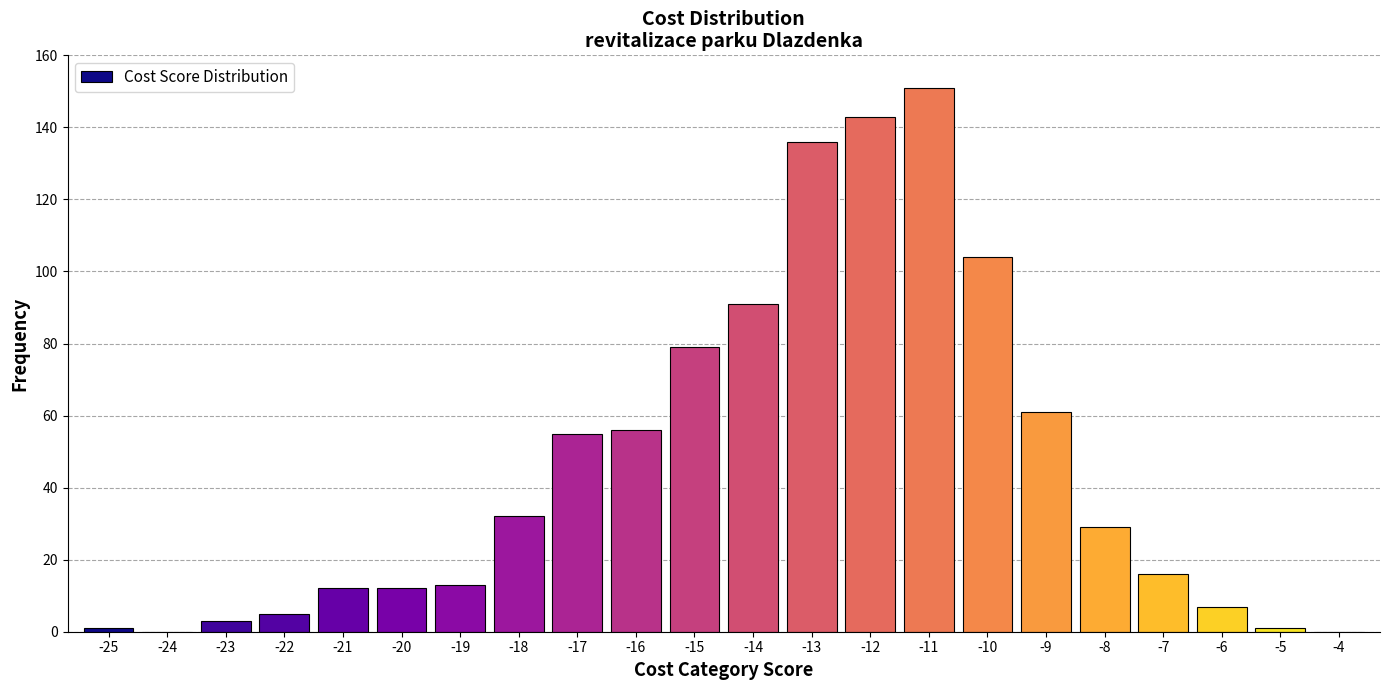

Reading right to left, transcribe all the data shown in this chart.

-4=0	-5=1	-6=7	-7=16	-8=29	-9=61	-10=104	-11=151	-12=143	-13=136	-14=91	-15=79	-16=56	-17=55	-18=32	-19=13	-20=12	-21=12	-22=5	-23=3	-24=0	-25=1